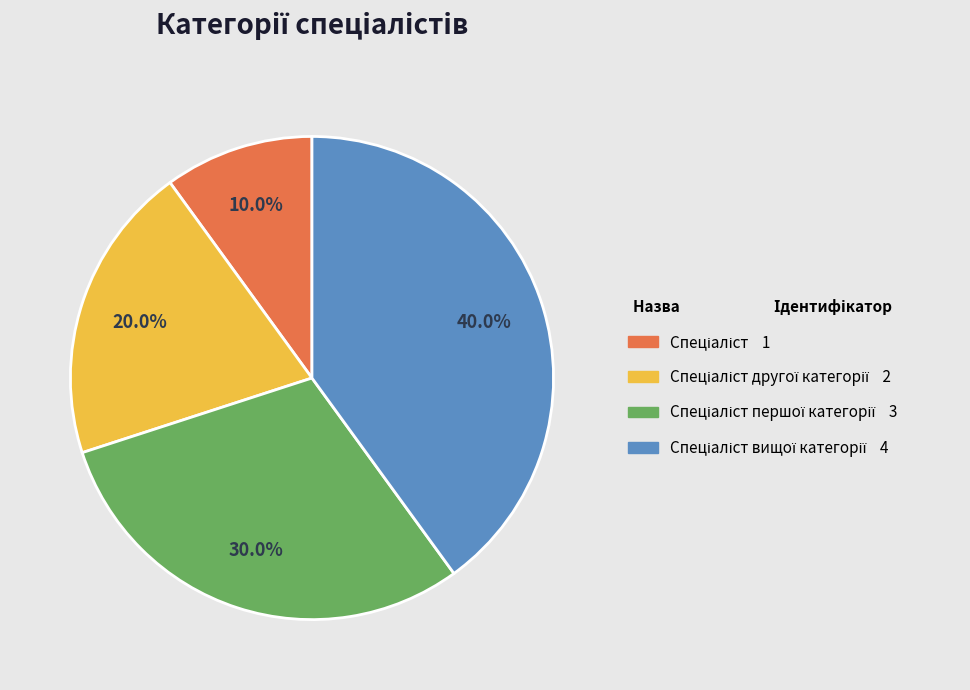

Is there any slice that represents more than half of the pie?

No